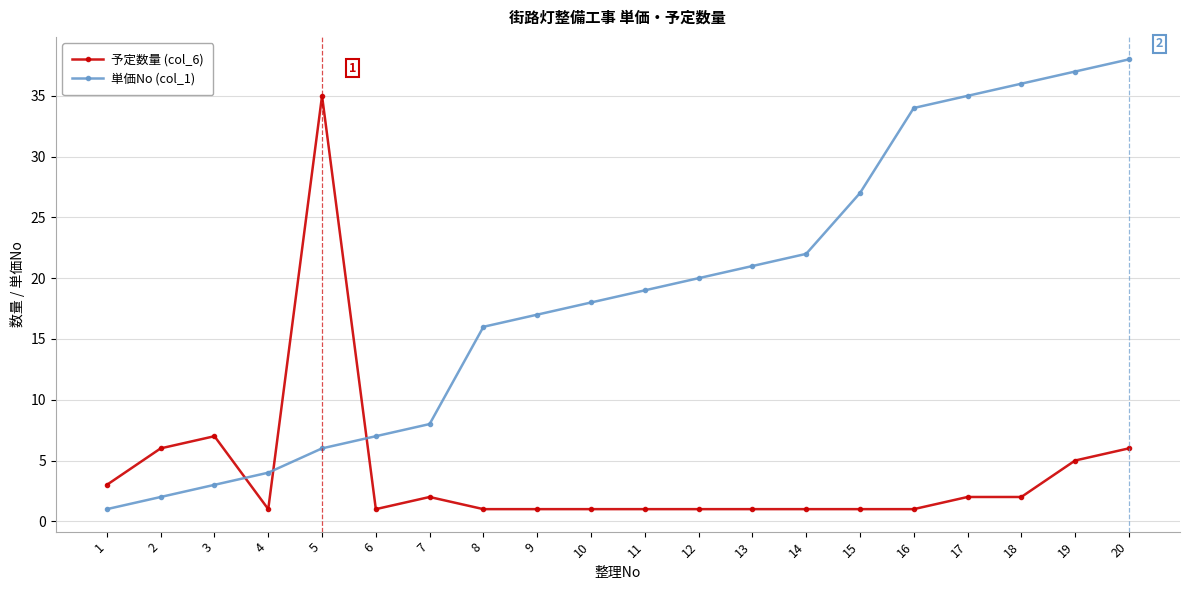

Reading left to right, extract all data points from this chart.

予定数量 (col_6): 1=3	2=6	3=7	4=1	5=35	6=1	7=2	8=1	9=1	10=1	11=1	12=1	13=1	14=1	15=1	16=1	17=2	18=2	19=5	20=6
単価No (col_1): 1=1	2=2	3=3	4=4	5=6	6=7	7=8	8=16	9=17	10=18	11=19	12=20	13=21	14=22	15=27	16=34	17=35	18=36	19=37	20=38